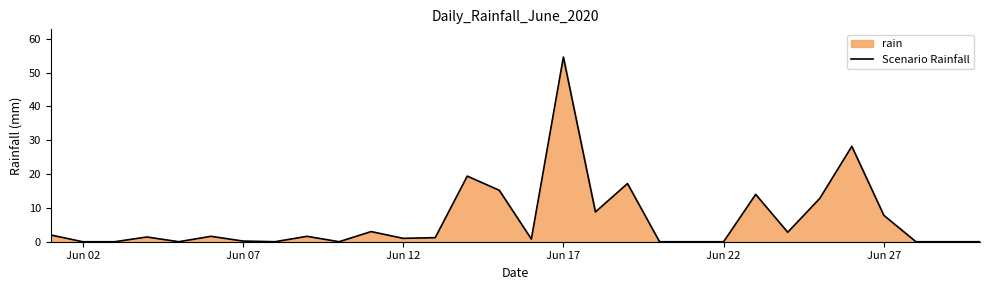

What value does the data have at Jun 27?

7.8